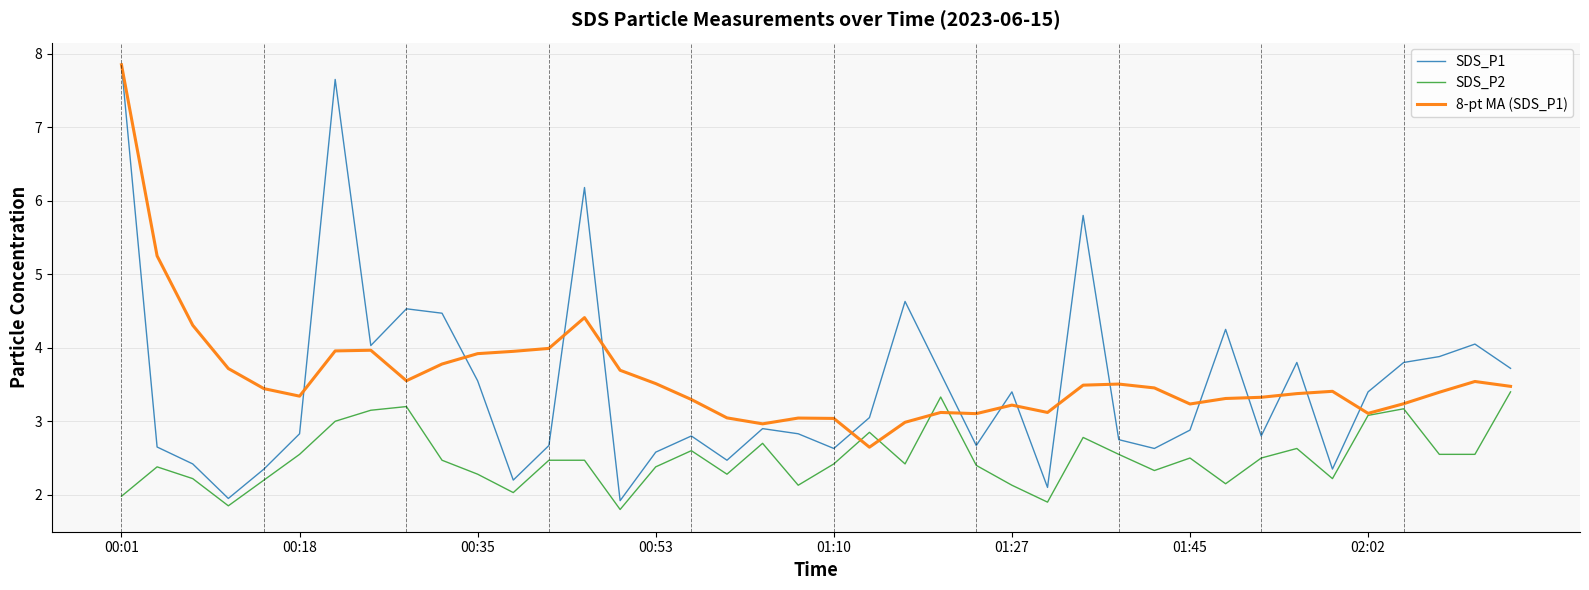

What is the lowest value of the SDS_P1 series?

1.9